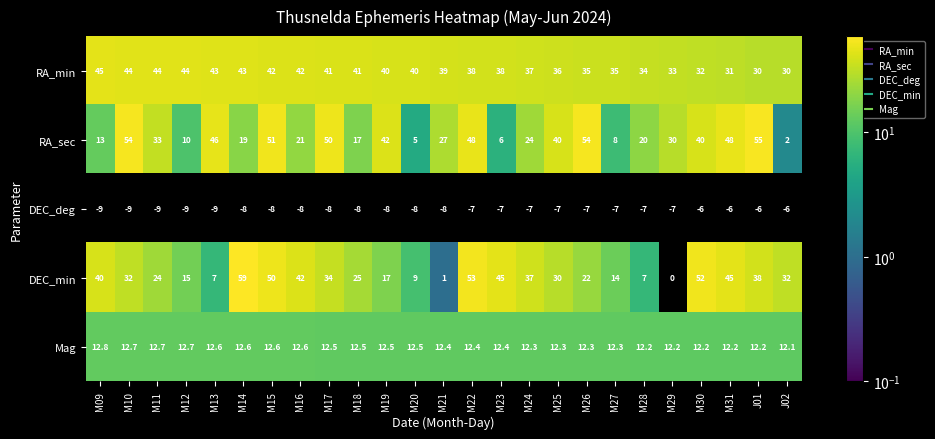

What is the difference between the highest and lowest values at M14?

67.0